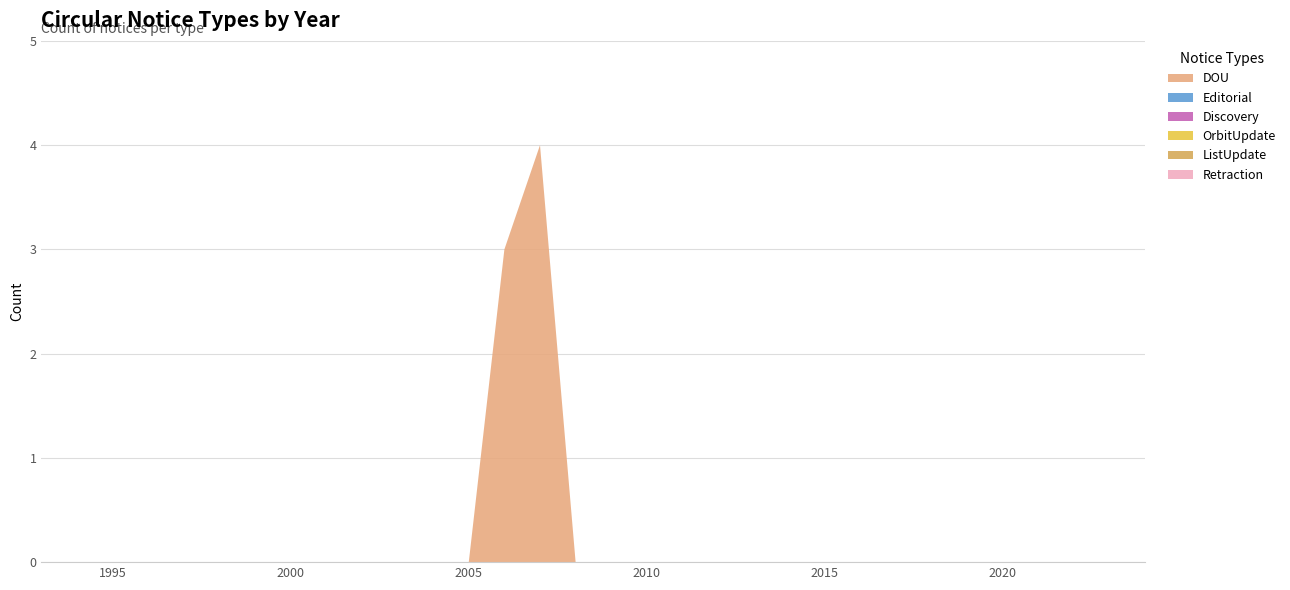

Reading right to left, transcribe all the data shown in this chart.

DOU: 2024=0	2023=0	2022=0	2021=0	2020=0	2019=0	2018=0	2017=0	2016=0	2015=0	2014=0	2013=0	2012=0	2011=0	2010=0	2009=0	2008=0	2007=4	2006=3	2005=0	2004=0	2003=0	2002=0	2001=0	2000=0	1999=0	1998=0	1997=0	1996=0	1995=0	1994=0	1993=0
Editorial: 2024=0	2023=0	2022=0	2021=0	2020=0	2019=0	2018=0	2017=0	2016=0	2015=0	2014=0	2013=0	2012=0	2011=0	2010=0	2009=0	2008=0	2007=0	2006=0	2005=0	2004=0	2003=0	2002=0	2001=0	2000=0	1999=0	1998=0	1997=0	1996=0	1995=0	1994=0	1993=0
Discovery: 2024=0	2023=0	2022=0	2021=0	2020=0	2019=0	2018=0	2017=0	2016=0	2015=0	2014=0	2013=0	2012=0	2011=0	2010=0	2009=0	2008=0	2007=0	2006=0	2005=0	2004=0	2003=0	2002=0	2001=0	2000=0	1999=0	1998=0	1997=0	1996=0	1995=0	1994=0	1993=0
OrbitUpdate: 2024=0	2023=0	2022=0	2021=0	2020=0	2019=0	2018=0	2017=0	2016=0	2015=0	2014=0	2013=0	2012=0	2011=0	2010=0	2009=0	2008=0	2007=0	2006=0	2005=0	2004=0	2003=0	2002=0	2001=0	2000=0	1999=0	1998=0	1997=0	1996=0	1995=0	1994=0	1993=0
ListUpdate: 2024=0	2023=0	2022=0	2021=0	2020=0	2019=0	2018=0	2017=0	2016=0	2015=0	2014=0	2013=0	2012=0	2011=0	2010=0	2009=0	2008=0	2007=0	2006=0	2005=0	2004=0	2003=0	2002=0	2001=0	2000=0	1999=0	1998=0	1997=0	1996=0	1995=0	1994=0	1993=0
Retraction: 2024=0	2023=0	2022=0	2021=0	2020=0	2019=0	2018=0	2017=0	2016=0	2015=0	2014=0	2013=0	2012=0	2011=0	2010=0	2009=0	2008=0	2007=0	2006=0	2005=0	2004=0	2003=0	2002=0	2001=0	2000=0	1999=0	1998=0	1997=0	1996=0	1995=0	1994=0	1993=0